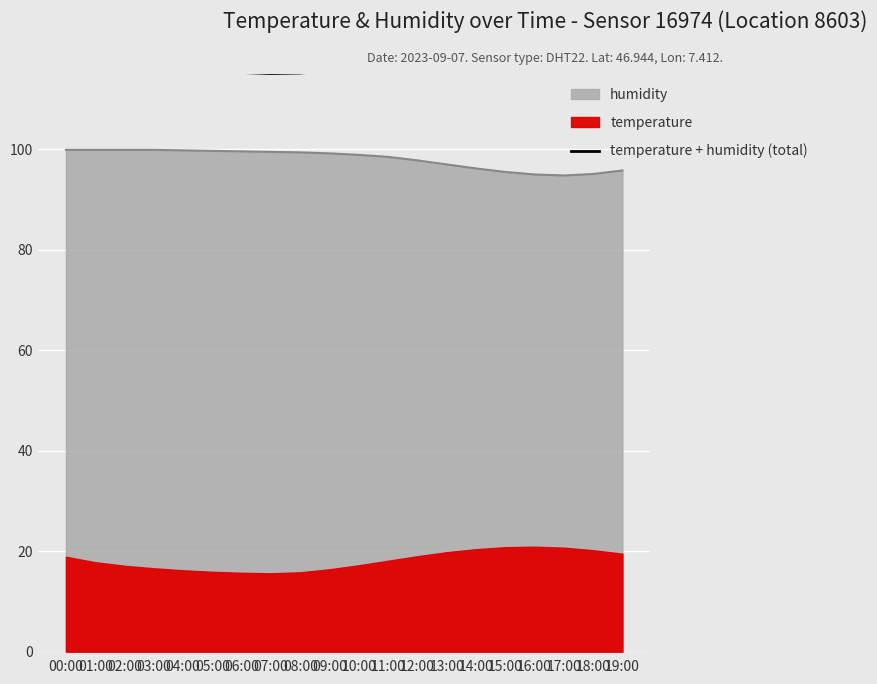

What is the label of the 13th point from the left?

12:00